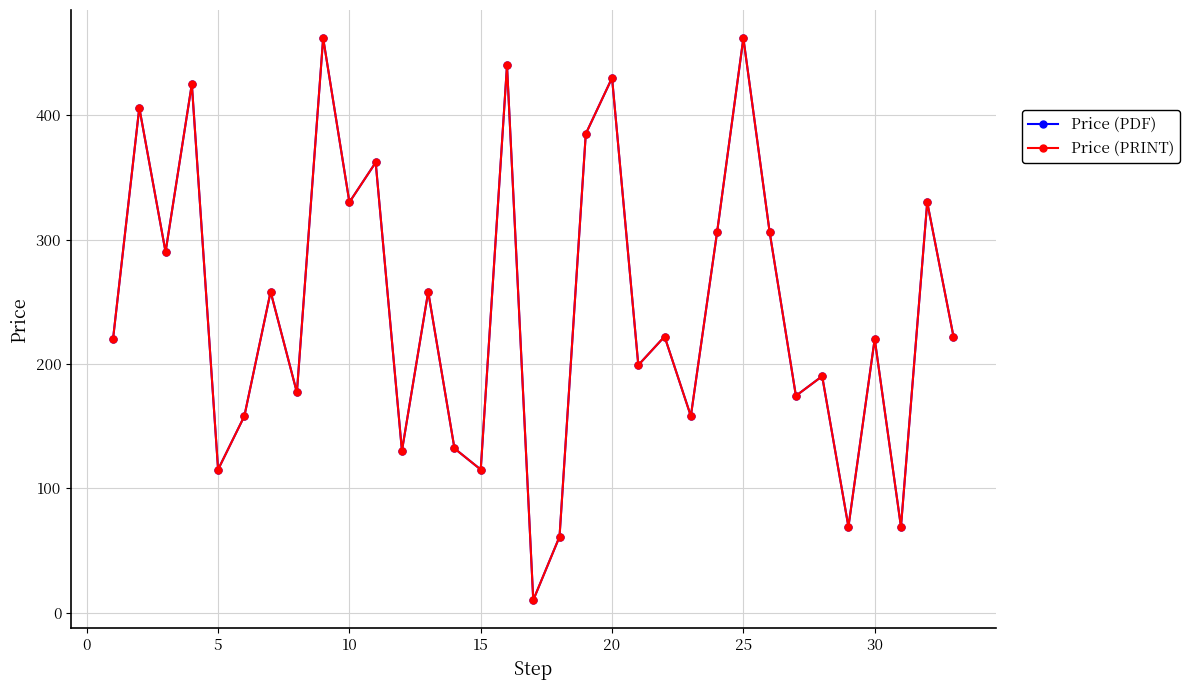

Does the chart have visible grid lines?

Yes